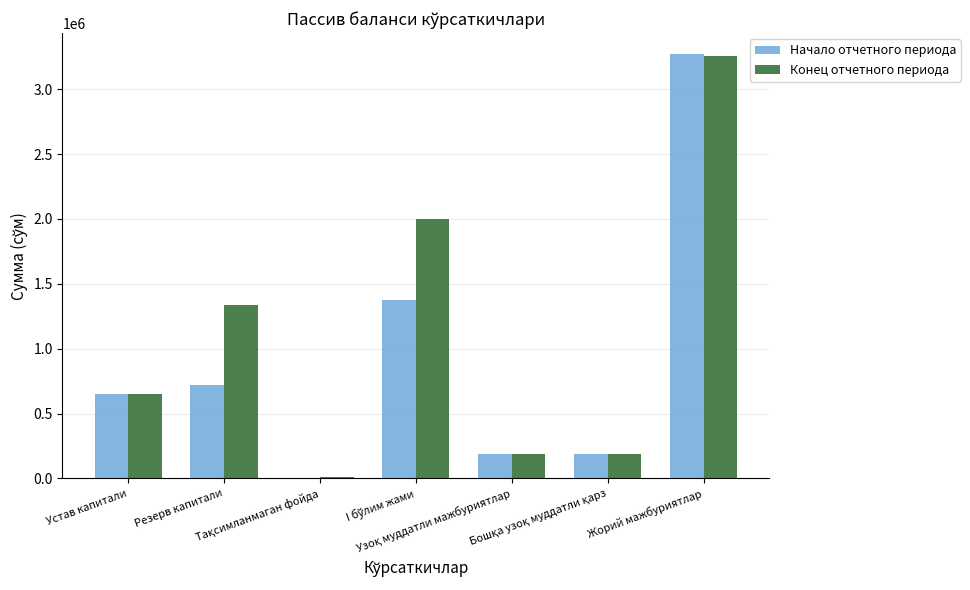

True or false: Начало отчетного периода has a value of 717115.7 at Резерв капитали.

True